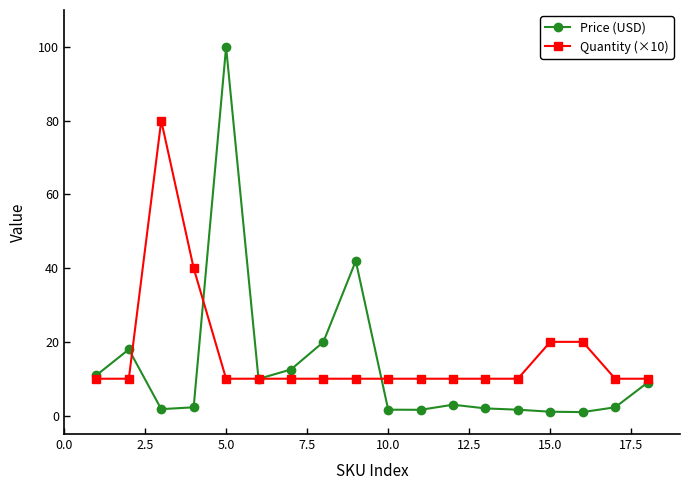

Count the number of categories in the chart.

18